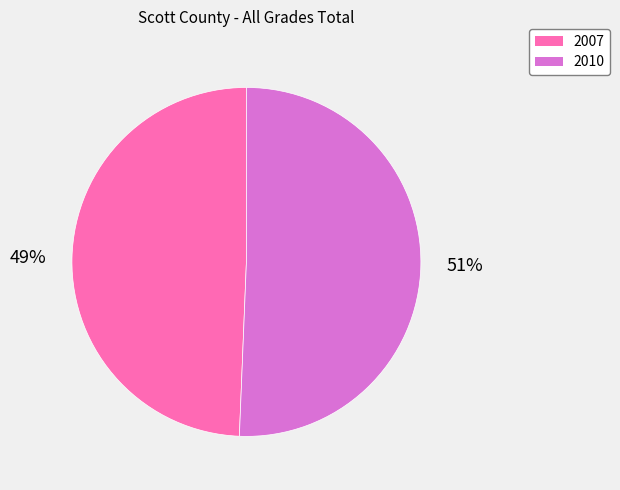

To the nearest percent, what is the average slice percentage?

50%